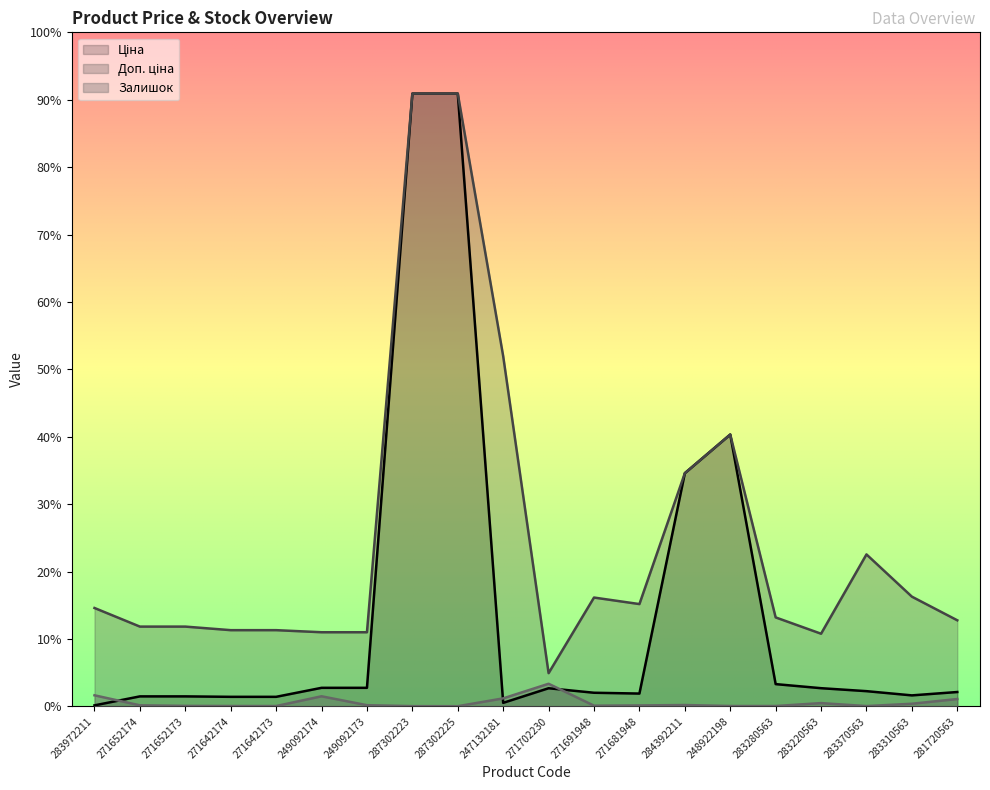

Rank the series by their average value, from highest to lowest.

Доп. ціна, Ціна, Залишок